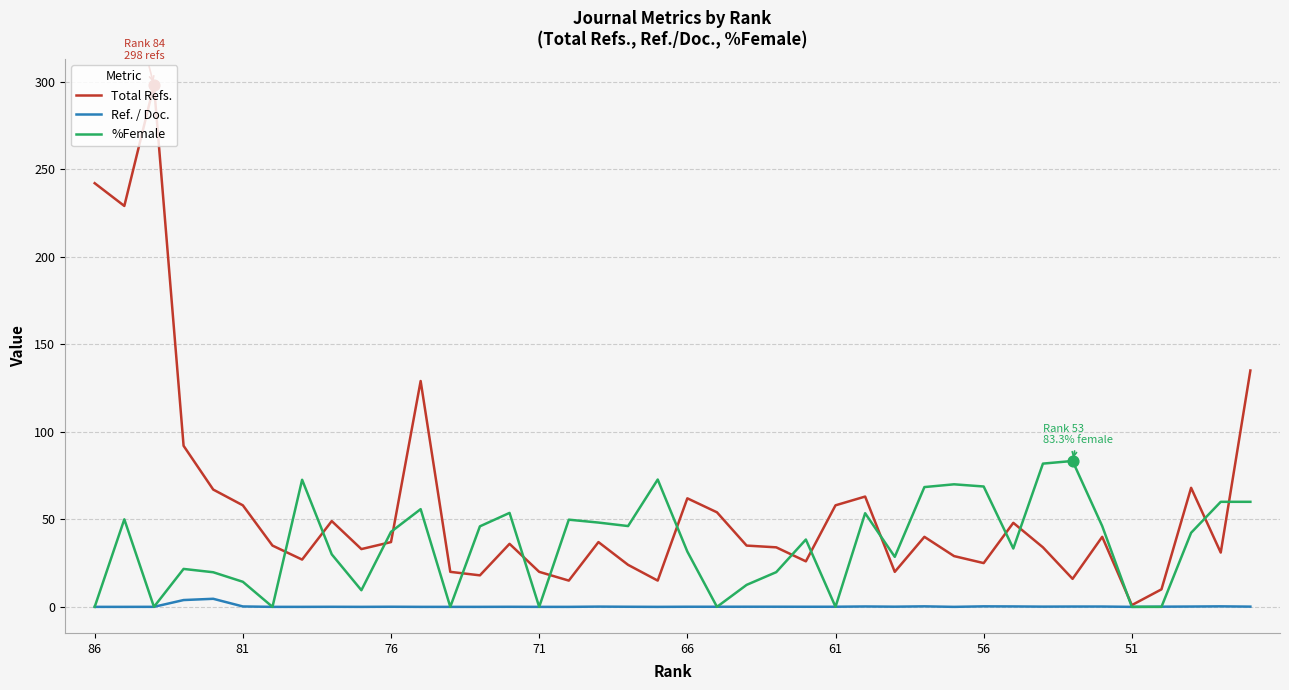

What is the total value across all series at 66?

91.4